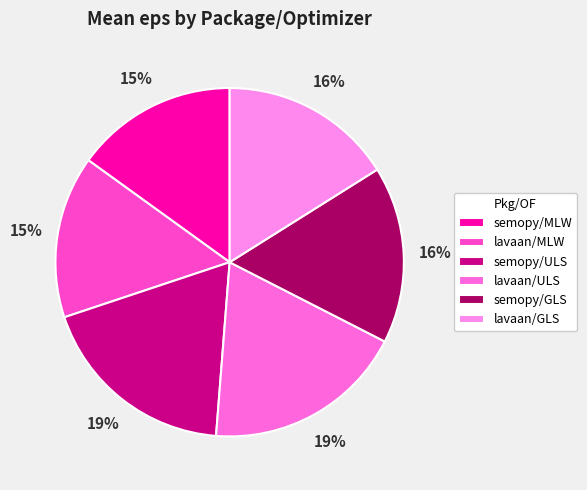

Count the number of slices in the pie.

6